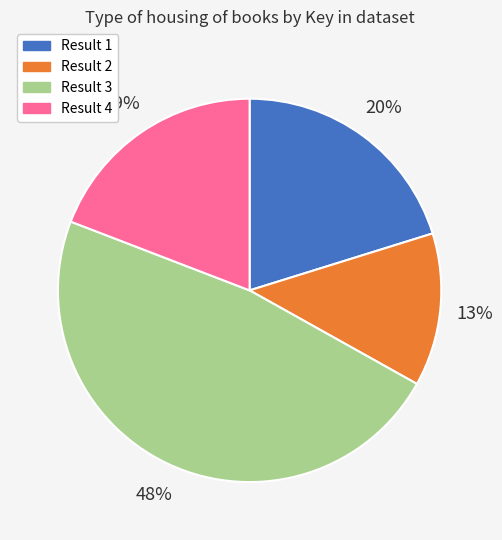

To the nearest percent, what is the average slice percentage?

25%